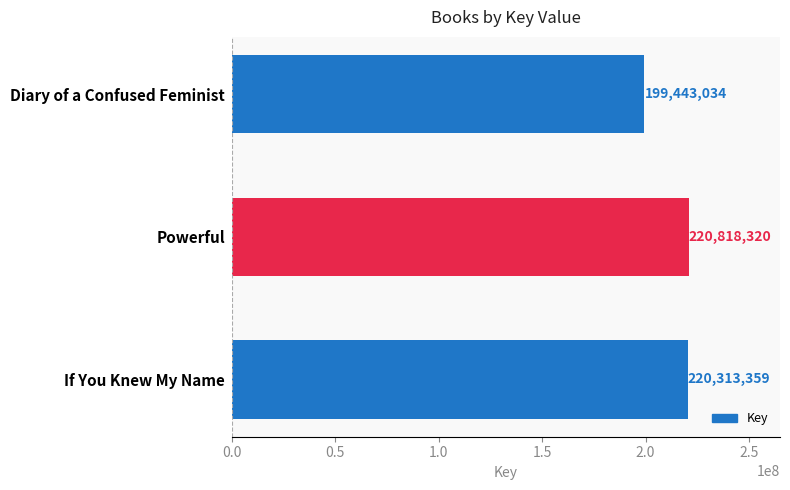

True or false: the data shows 132609562 at Powerful.

False